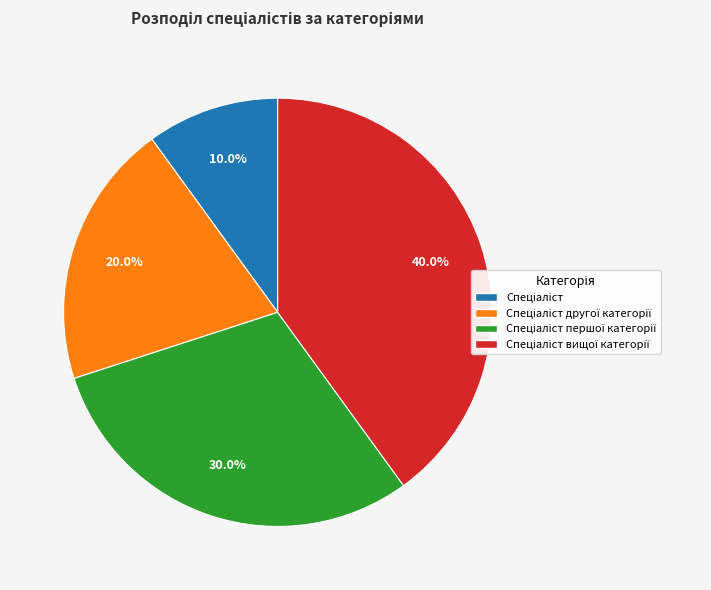

Is there any slice that represents more than half of the pie?

No